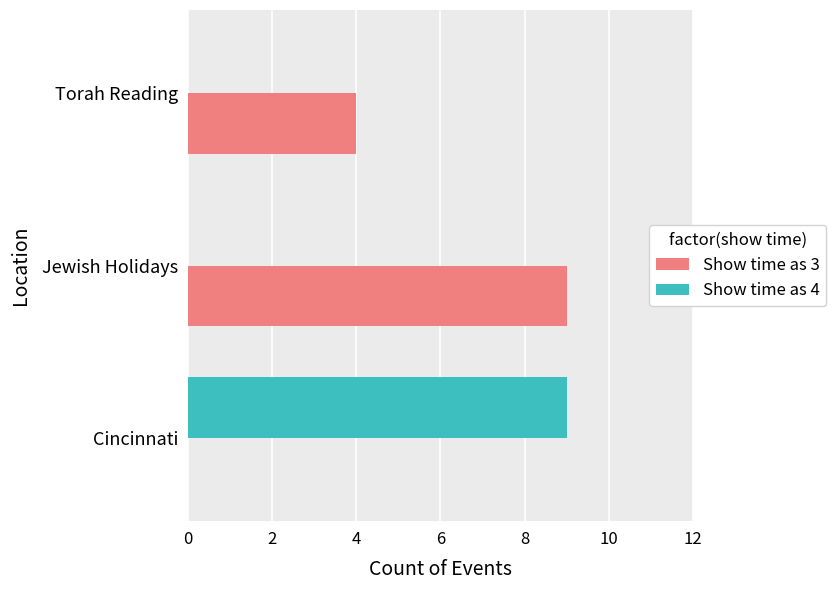

Which series changed the most between Jewish Holidays and Torah Reading?

Show time as 3